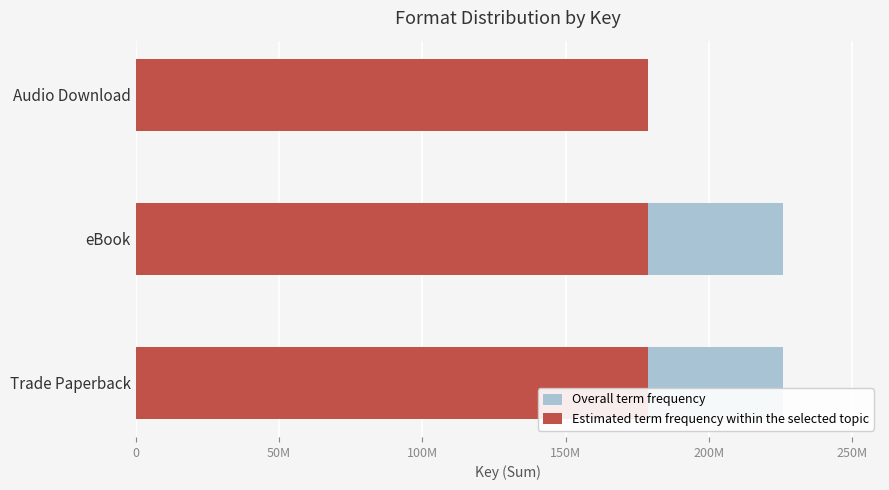

What are all the series names shown in the legend?

Overall term frequency, Estimated term frequency within the selected topic